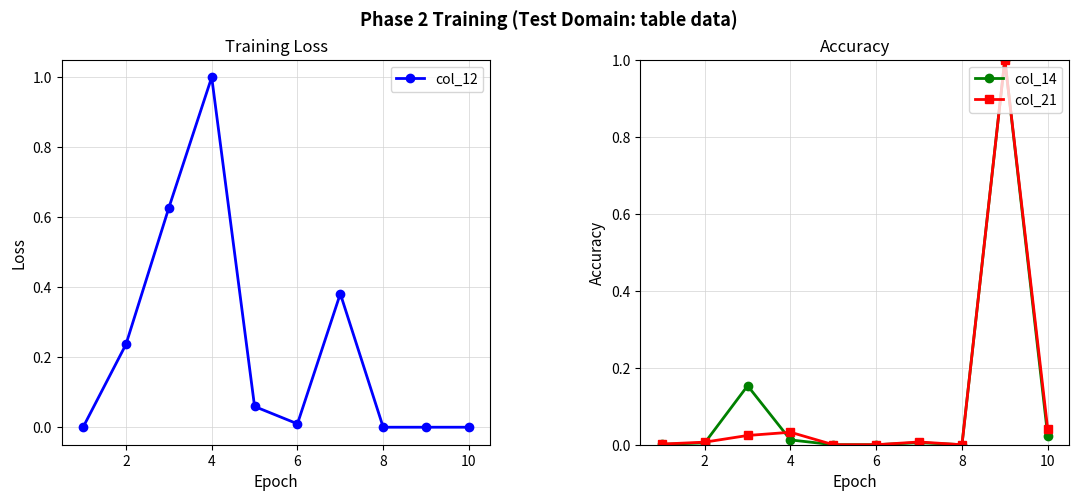

Which series has the largest total across all categories?

col_12